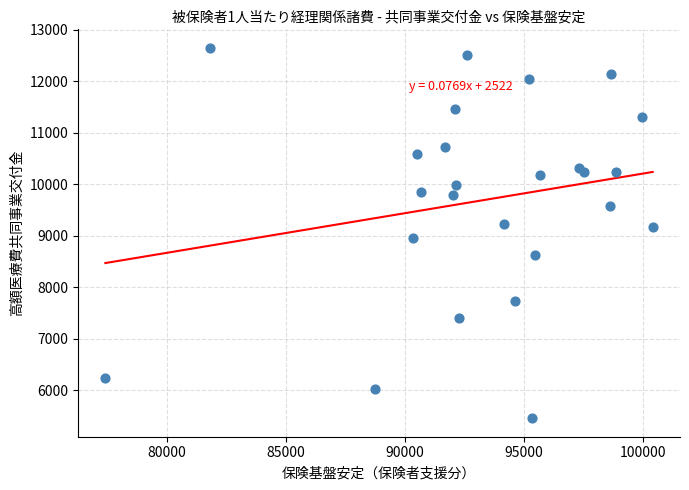

What is the range of Y values (max minus min)?

7191